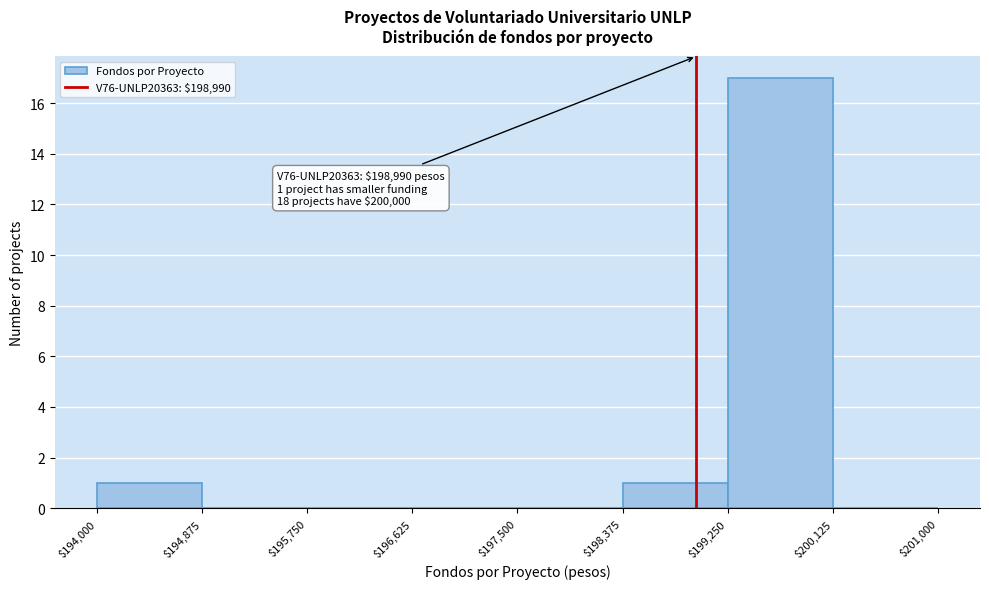

Which range on the x-axis has the tallest bar?

$199,250 to $200,125